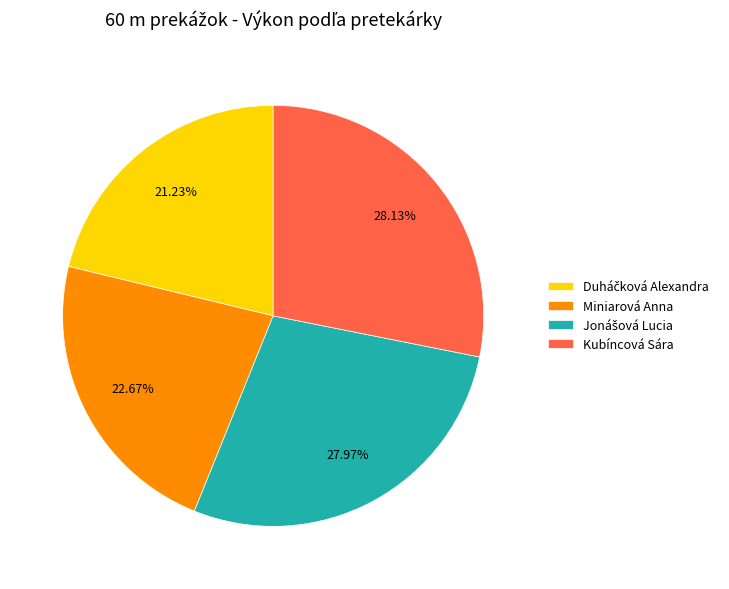

Is Kubíncová Sára the majority of the pie?

No